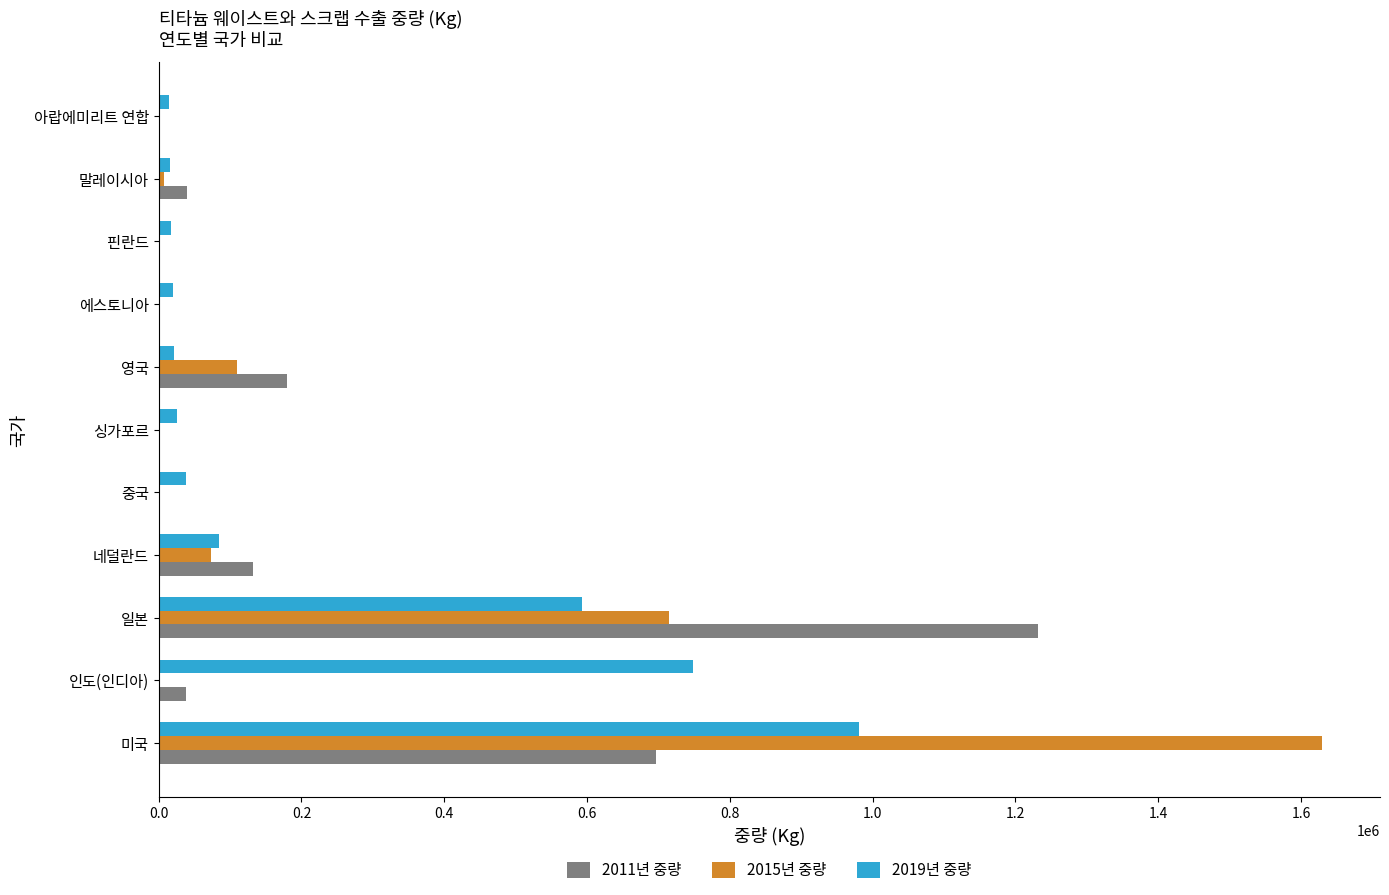

What is the maximum value for 2015년 중량?

1629260